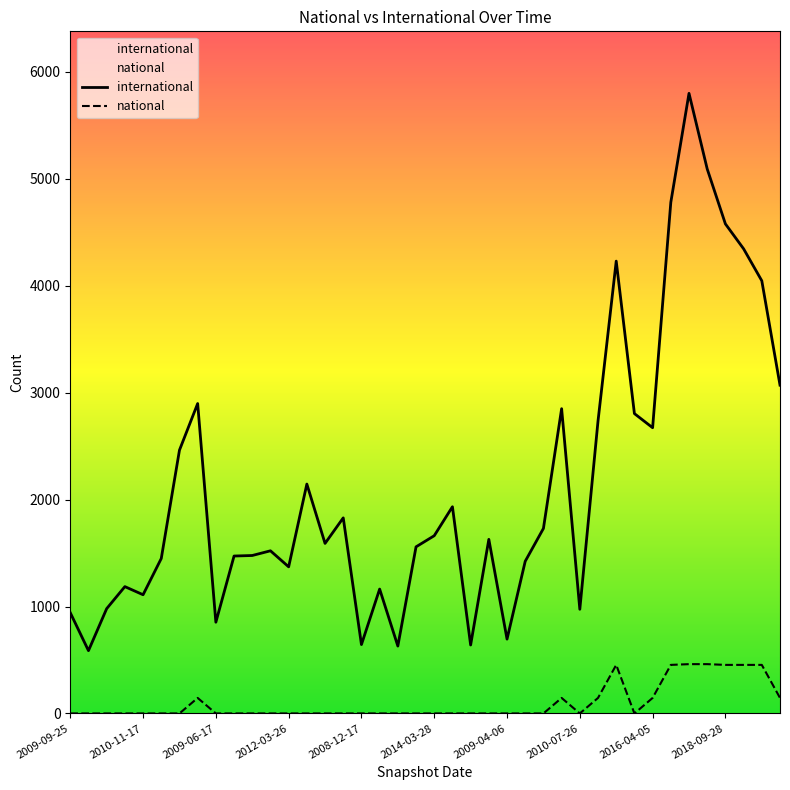

True or false: national and international intersect in this chart.

False